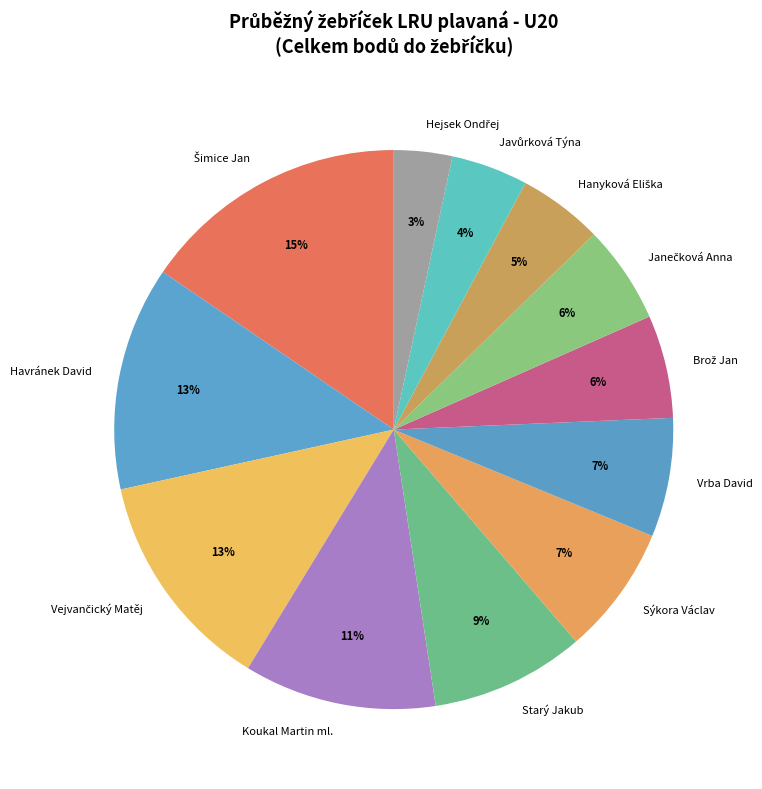

True or false: Starý Jakub accounts for 9% of the total.

True